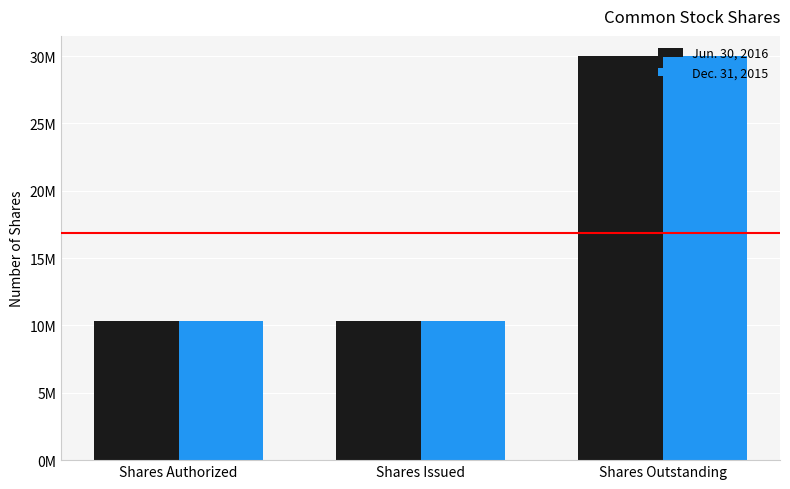

What are all the series names shown in the legend?

Jun. 30, 2016, Dec. 31, 2015